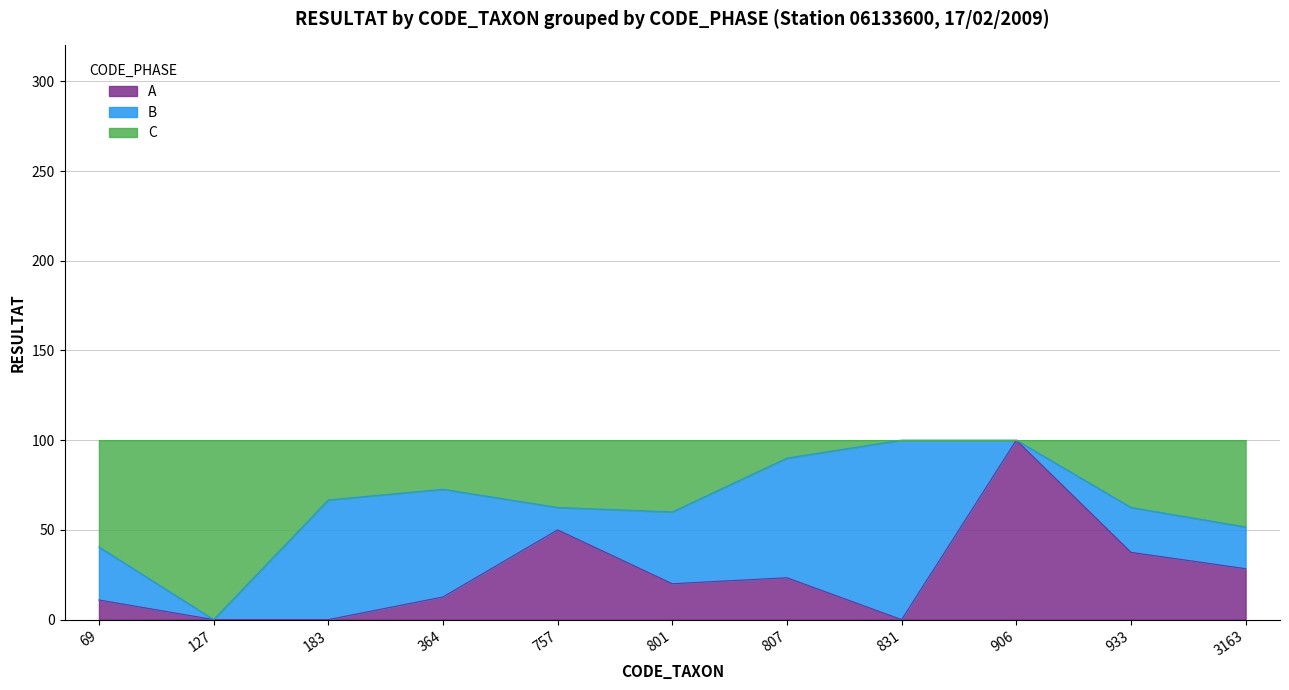

Is it true that A equals 7.8 at 801?

False